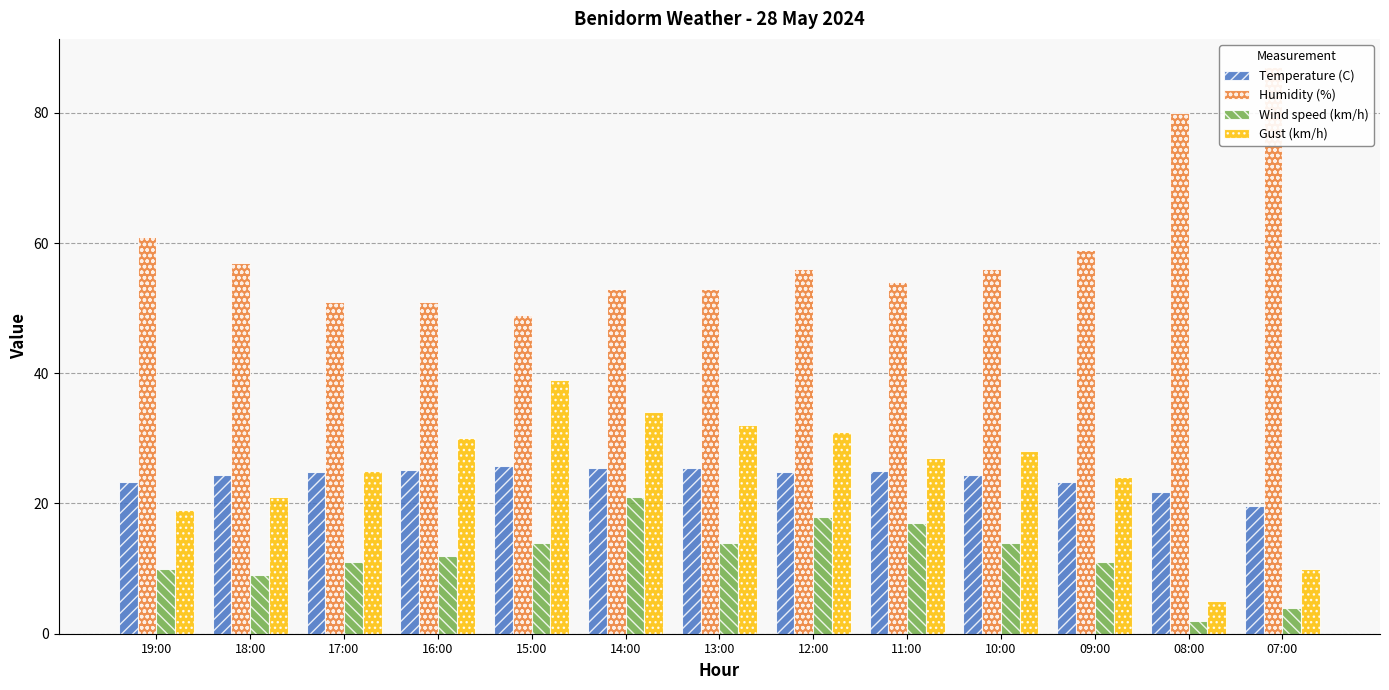

At which label does Gust (km/h) reach its minimum?

08:00